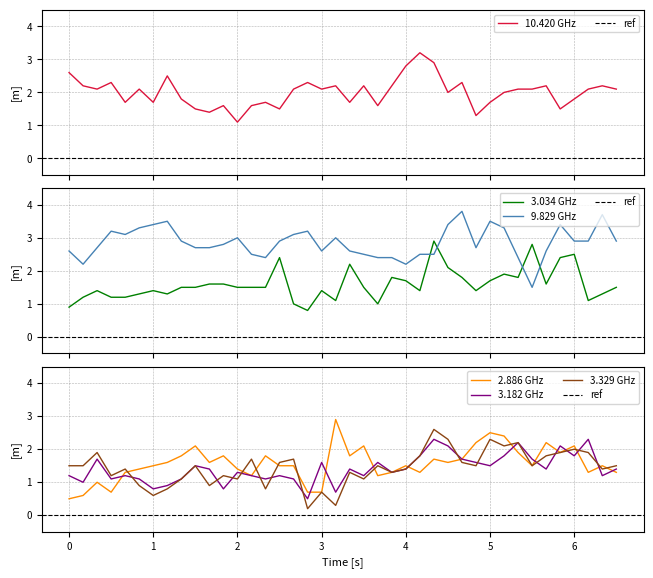

Does the chart have visible grid lines?

Yes